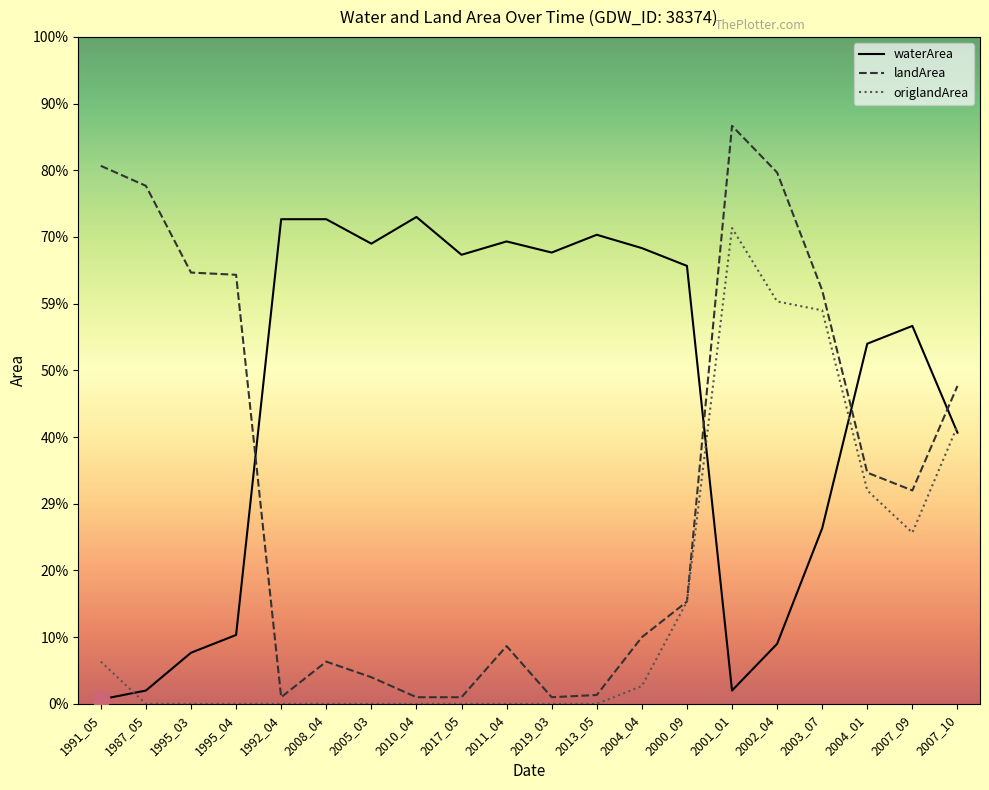

At 1995_03, list the series in order from smallest to largest.

origlandArea, waterArea, landArea